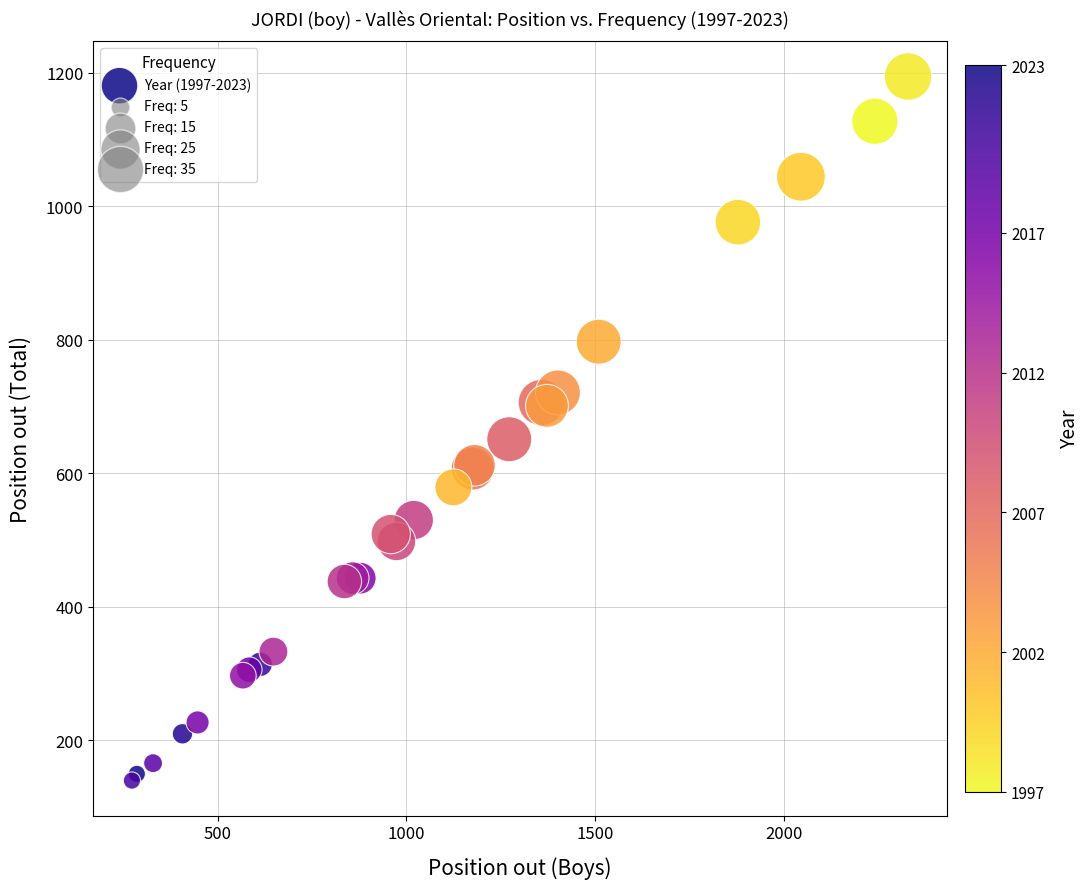

What Y value in the scatter plot is closest to 667?

651